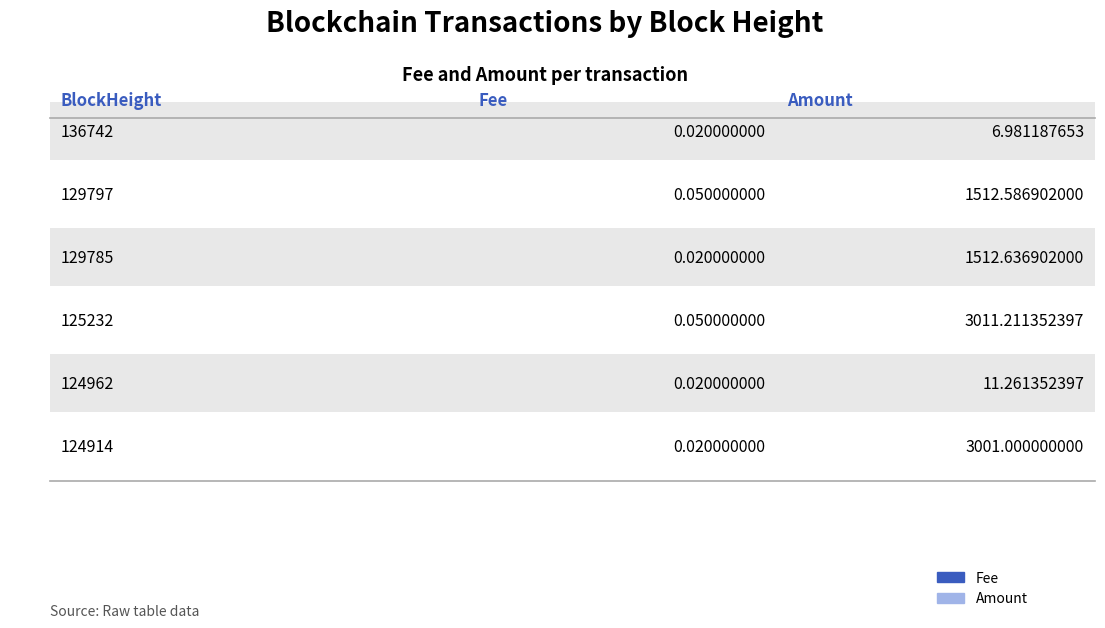

Rank the series by their maximum value, from lowest to highest.

Fee, Amount